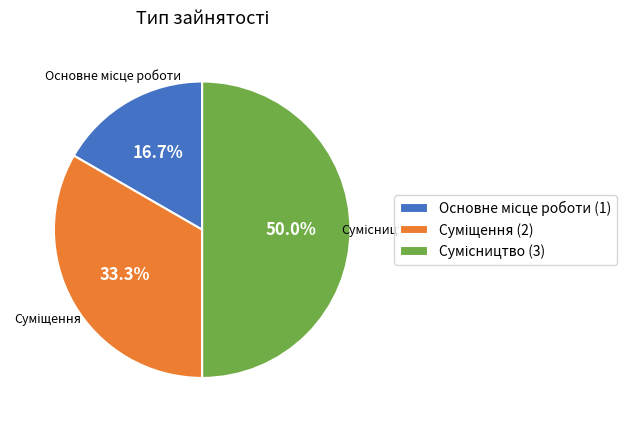

Count the number of slices in the pie.

3